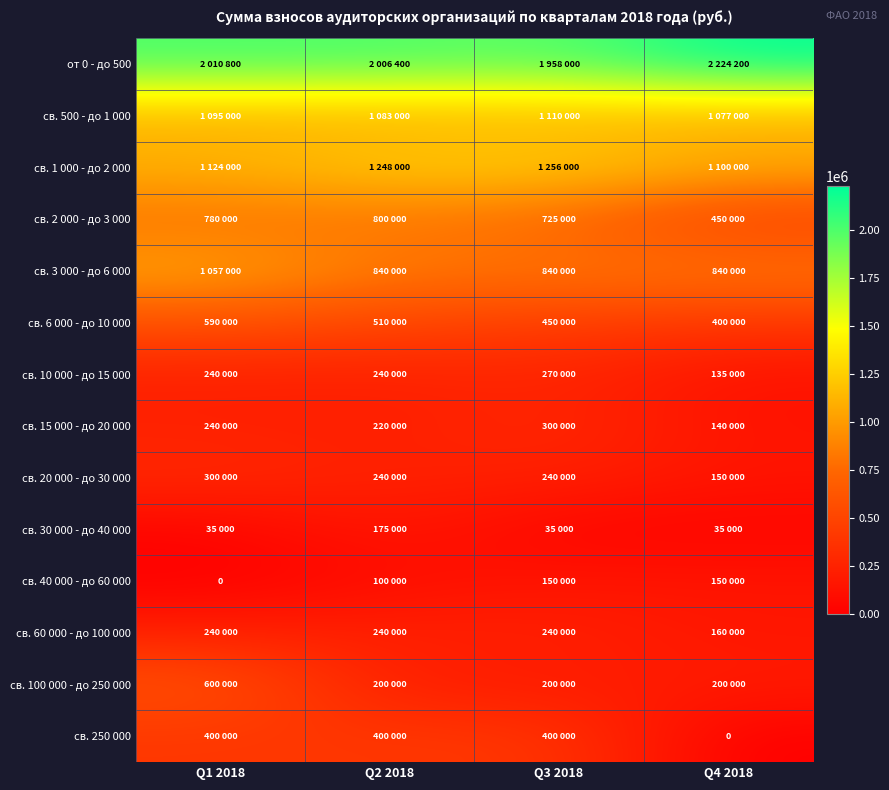

Between Q1 2018 and Q2 2018, which is larger?

Q1 2018